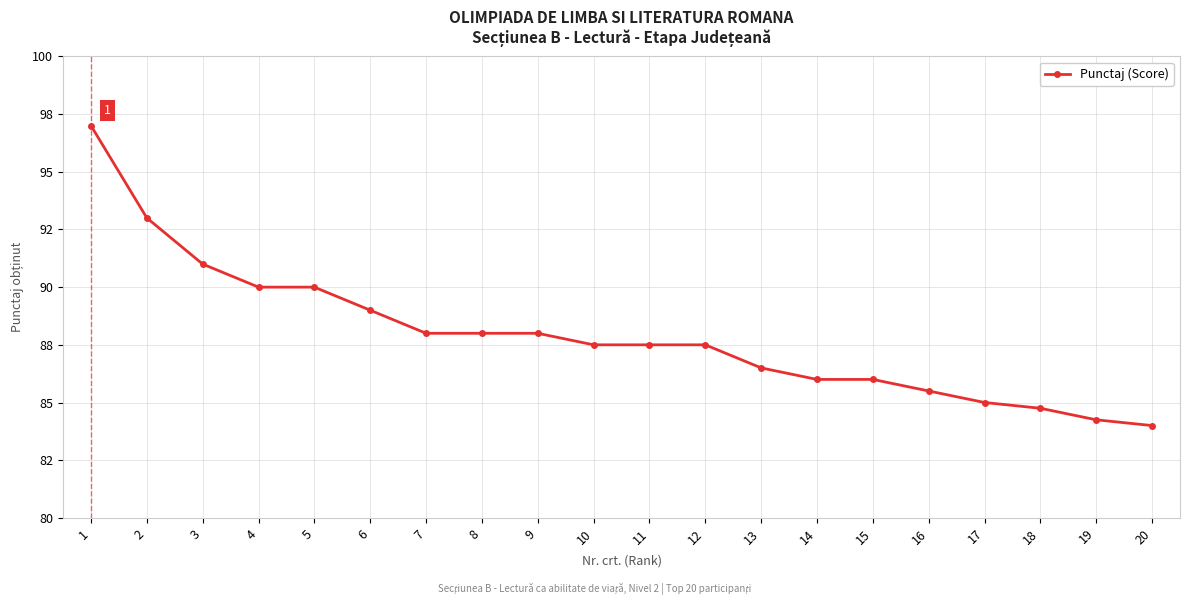

The value at 12 is 35.6. True or false?

False